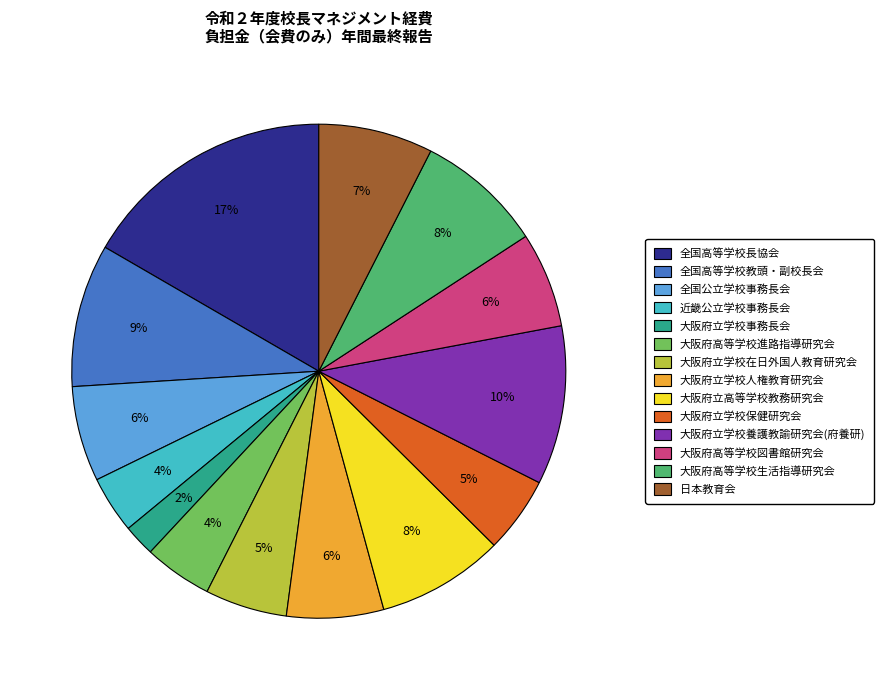

The 大阪府高等学校生活指導研究会 slice represents 8% of the pie. True or false?

True